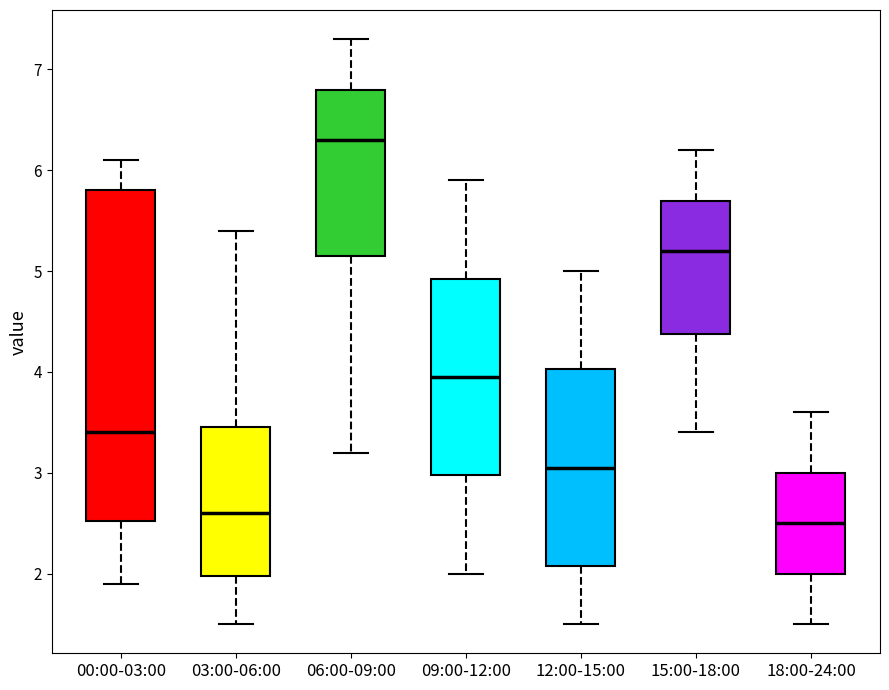

Where does the median line of the box for 18:00-24:00 sit on the y-axis? The values are not printed on the chart, so give them approximately, as read against the axis.

2.5